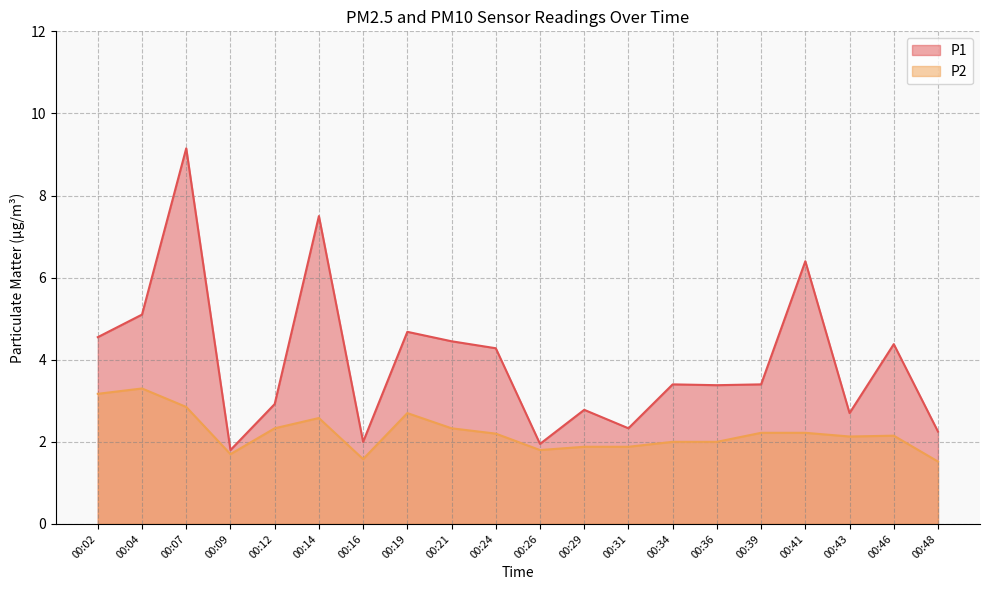

Where is the first local maximum for P1?

00:07